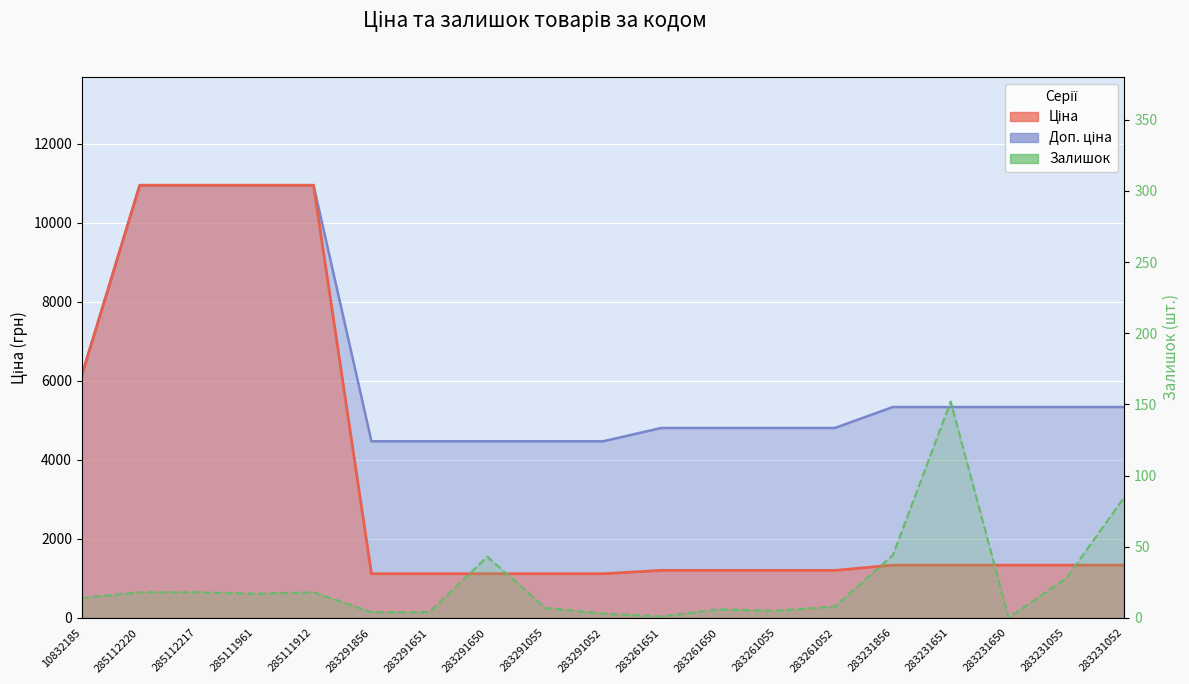

How many data points are less than 14?

9